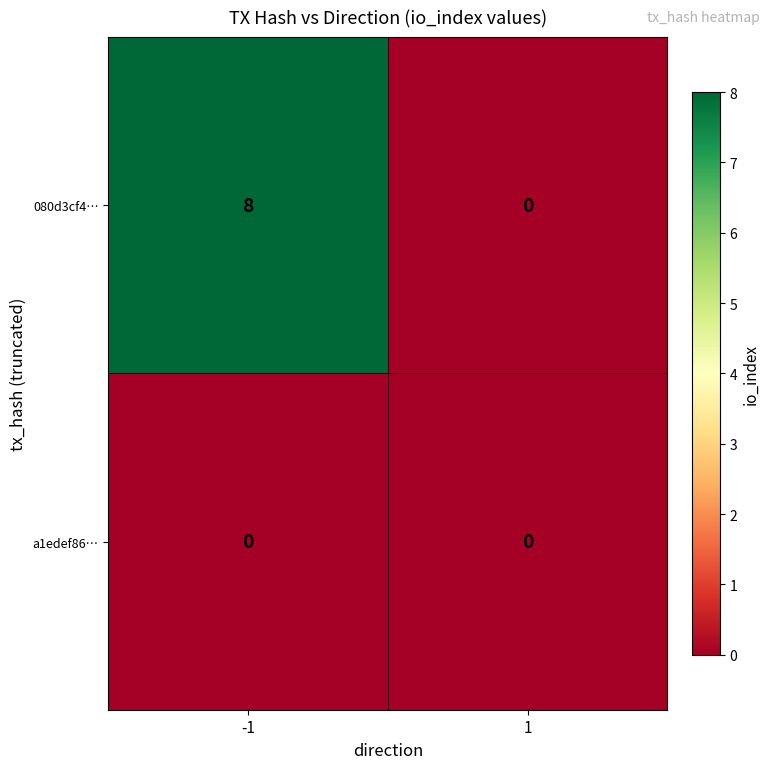

What is the difference between the highest and lowest values at -1?

8